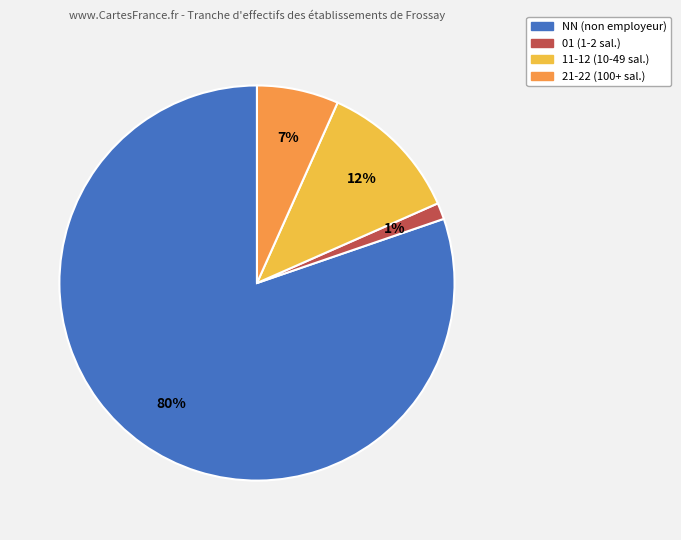

Which category accounts for the majority?

NN (non employeur)